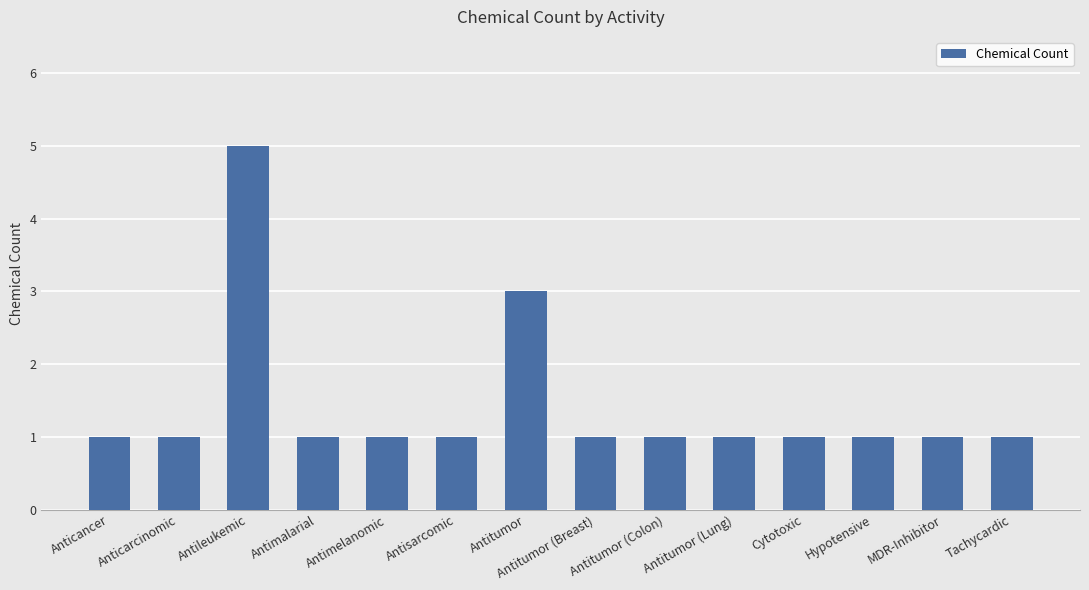

What is the difference between the maximum and second lowest values?

4